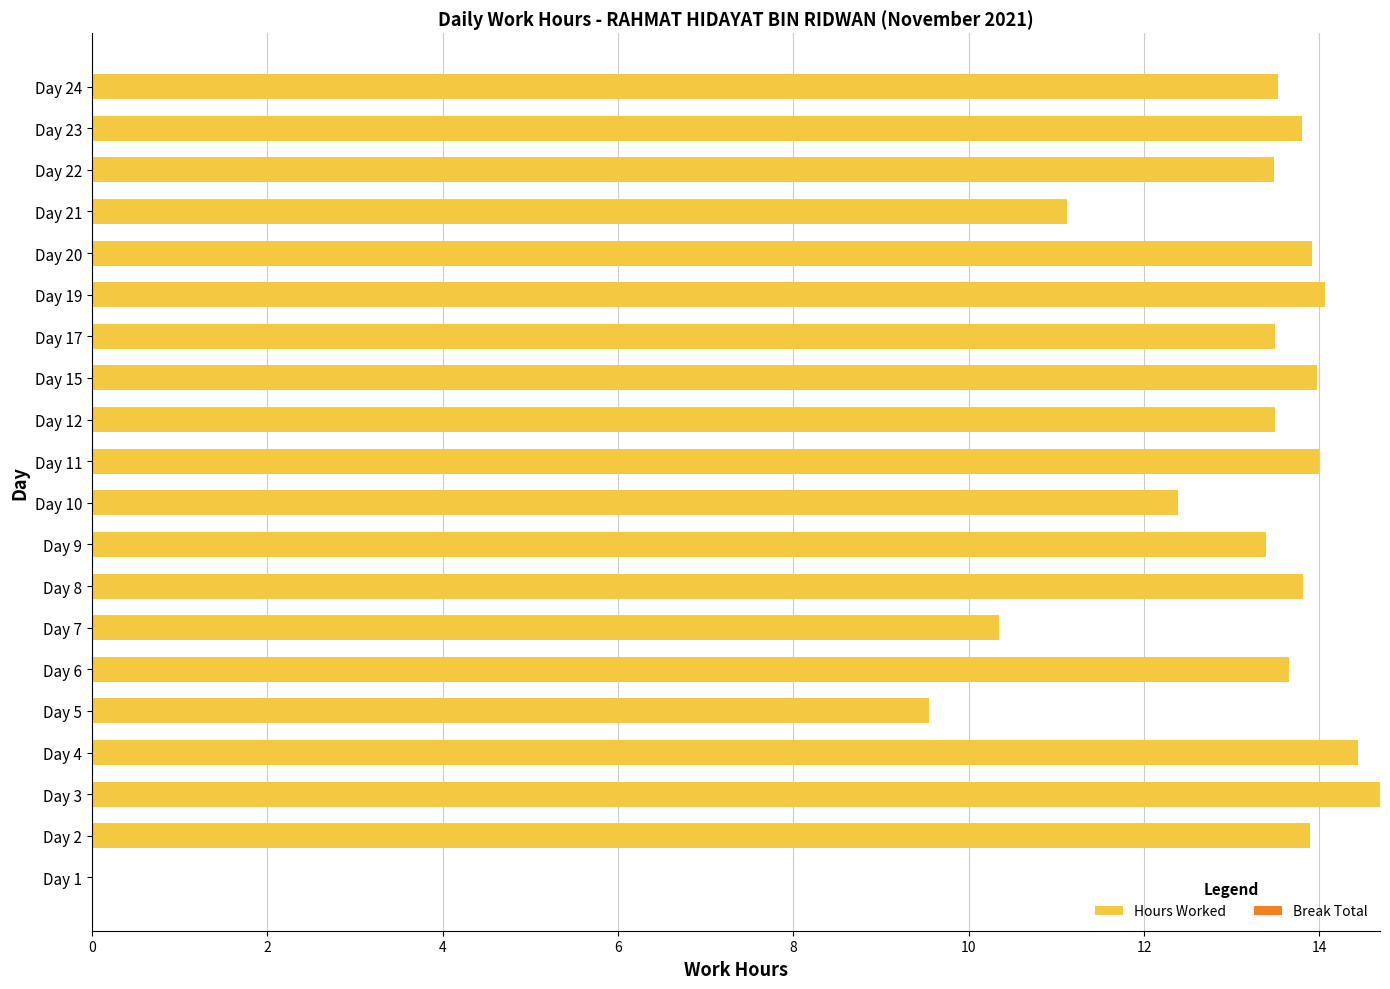

What is the change in value from Day 1 to Day 23?

+13.8